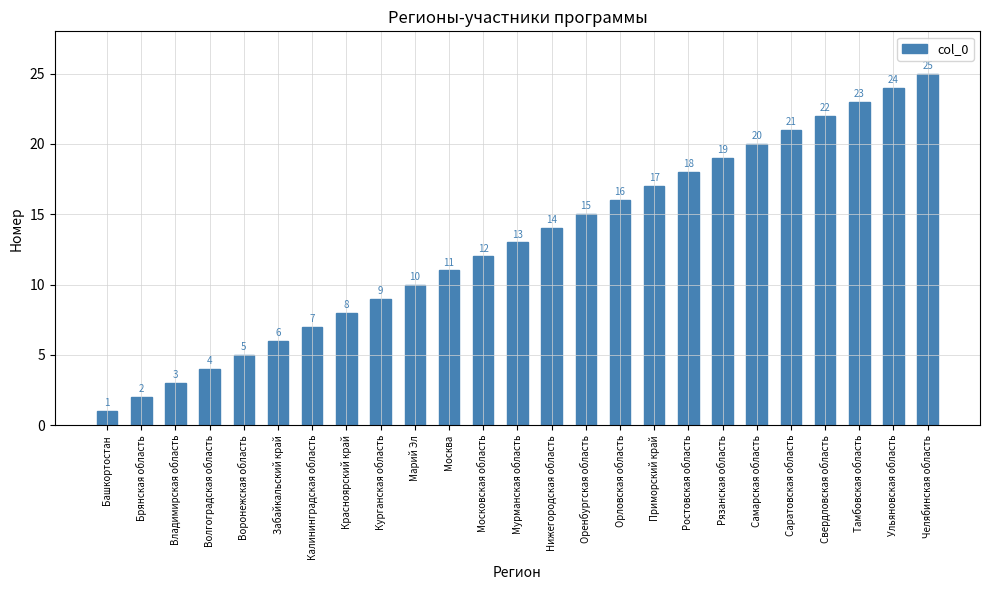

Between Орловская область and Ульяновская область, which is larger?

Ульяновская область